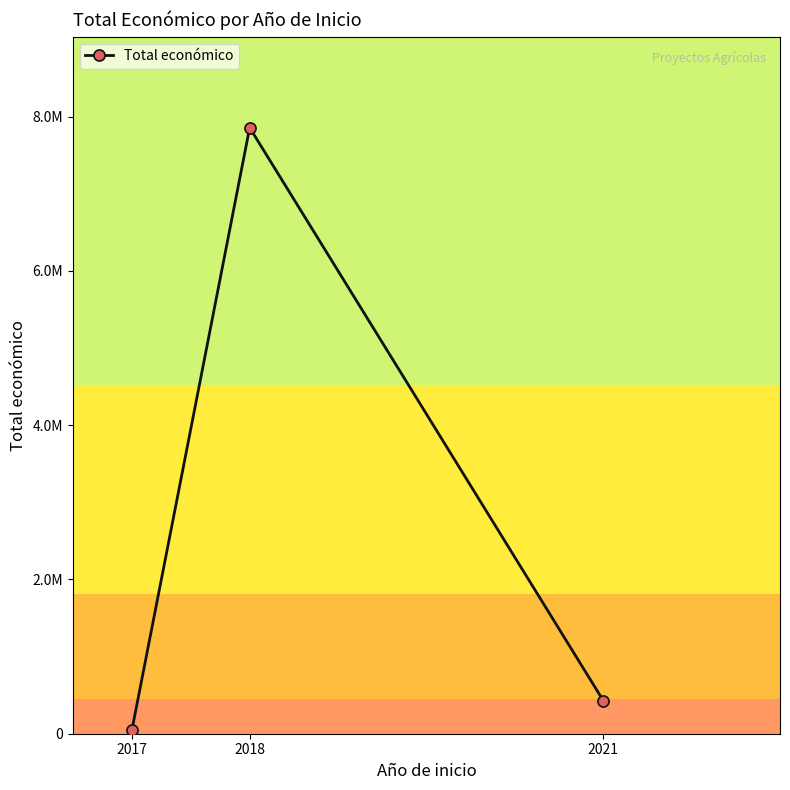

What is the value of the 3rd point from the left?

430411